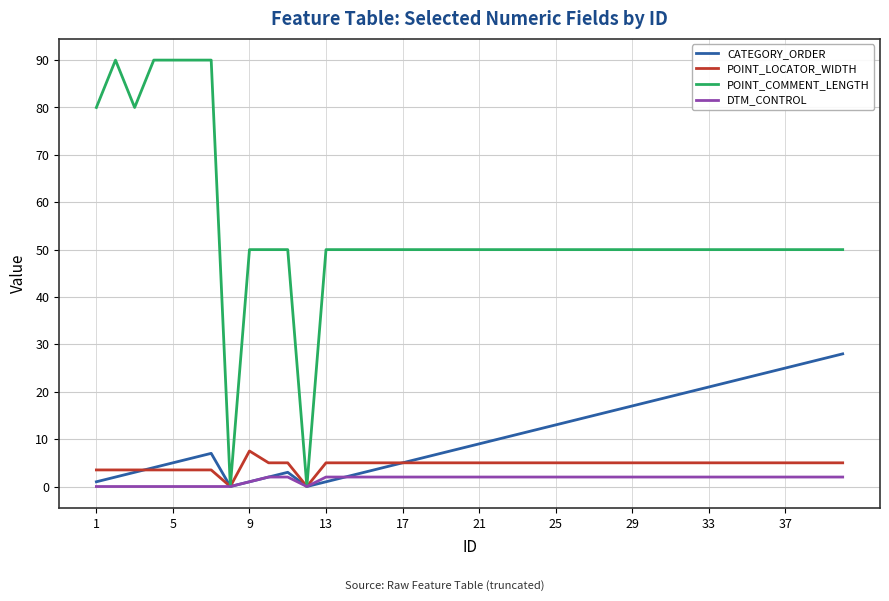

Which series has the largest total across all categories?

POINT_COMMENT_LENGTH